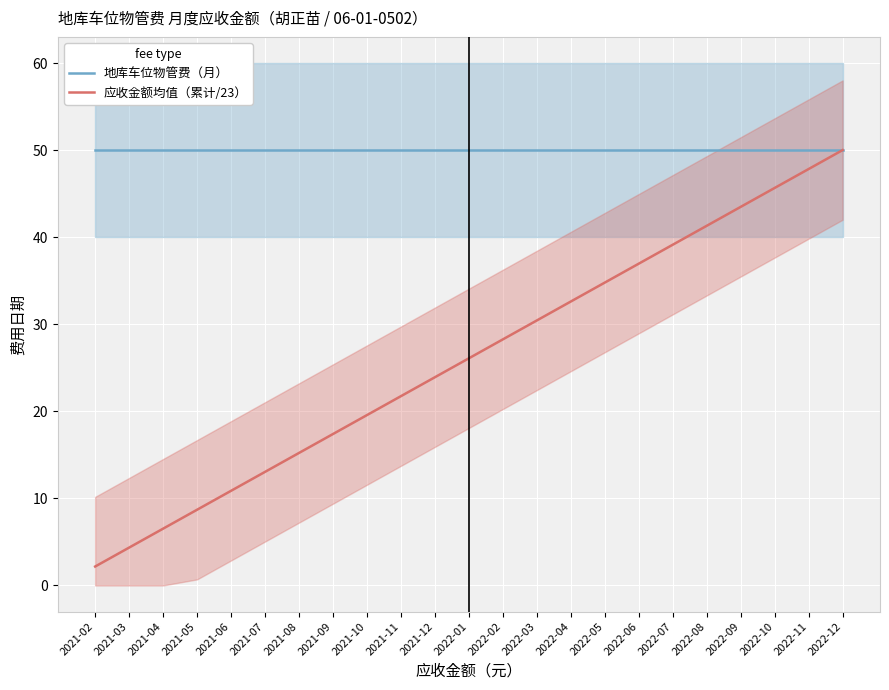

True or false: 地库车位物管费（月） has more than 0 interior local peaks.

False